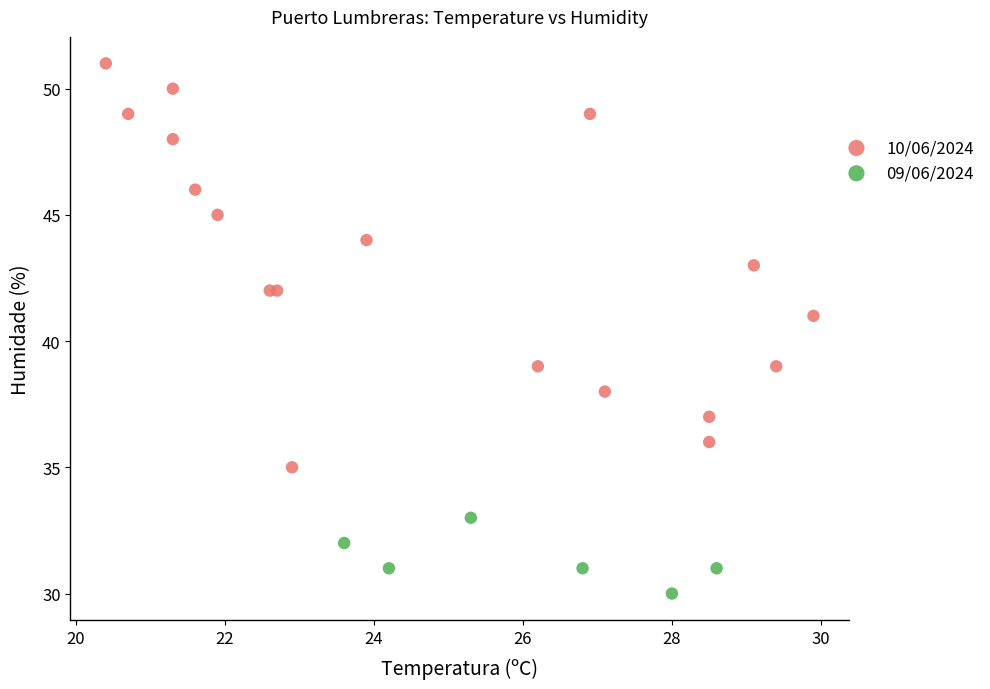

Which series reaches the maximum Y coordinate?

10/06/2024